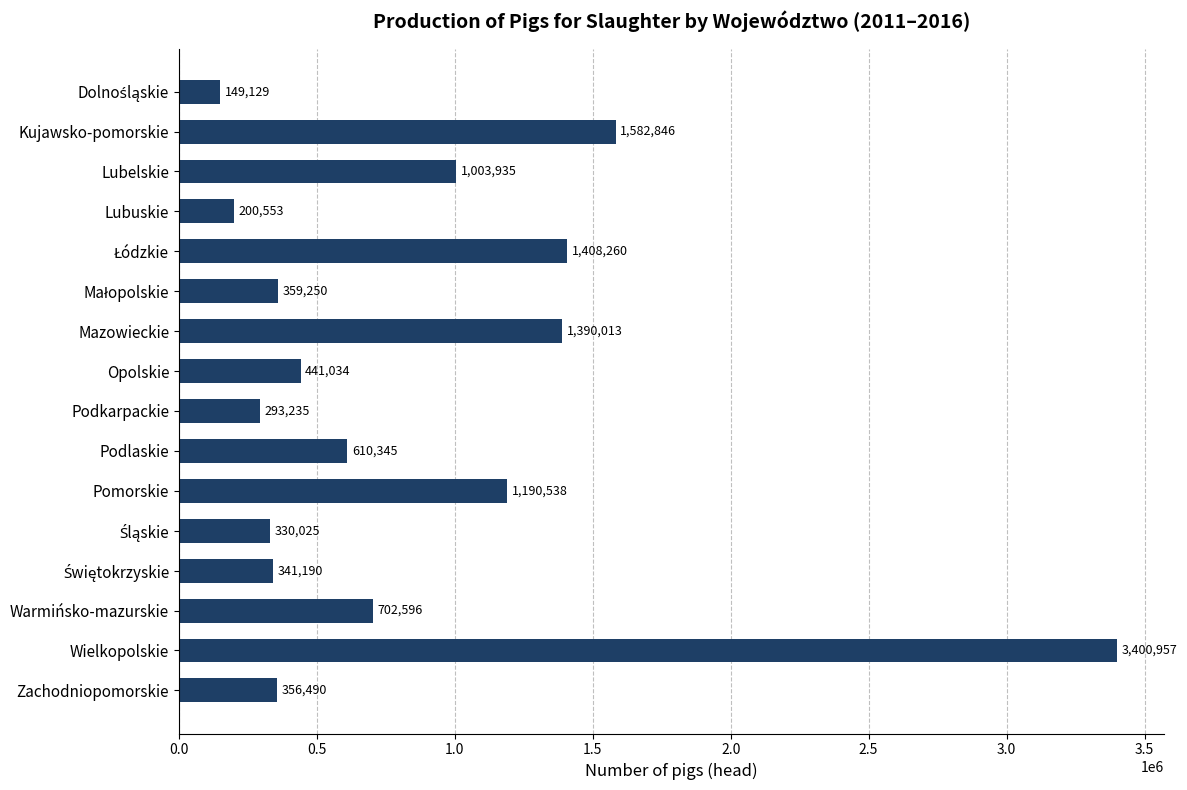

Count the number of categories in the chart.

16